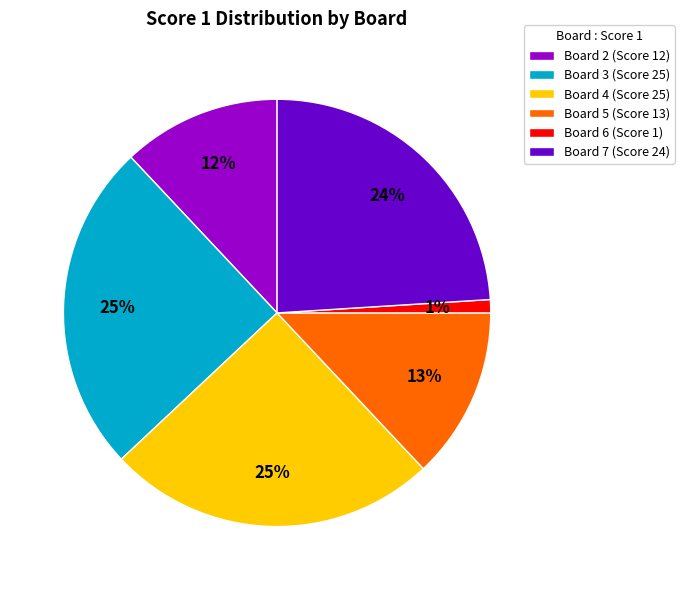

To the nearest percent, what is the average slice percentage?

17%